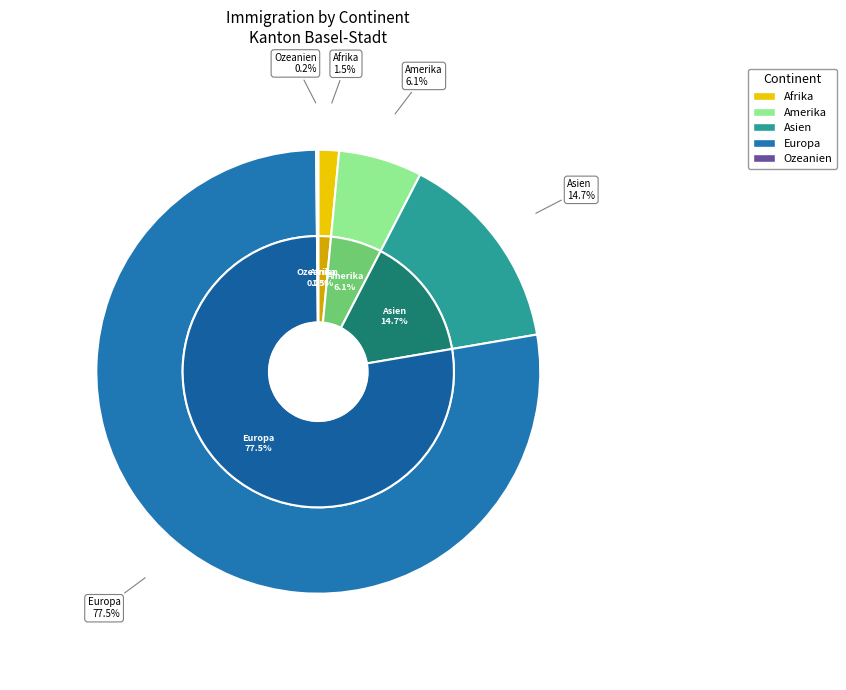

Does any single category account for the majority?

Yes